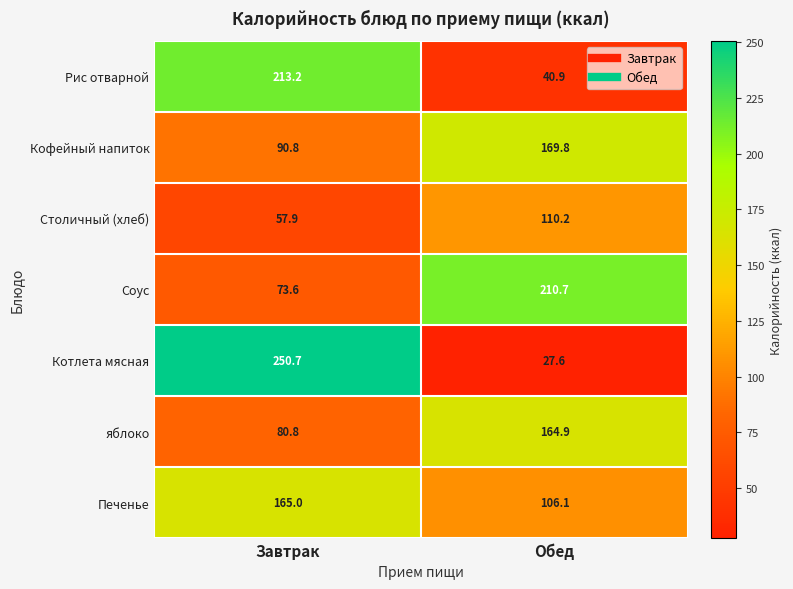

Which series has the widest spread of values?

Котлета мясная